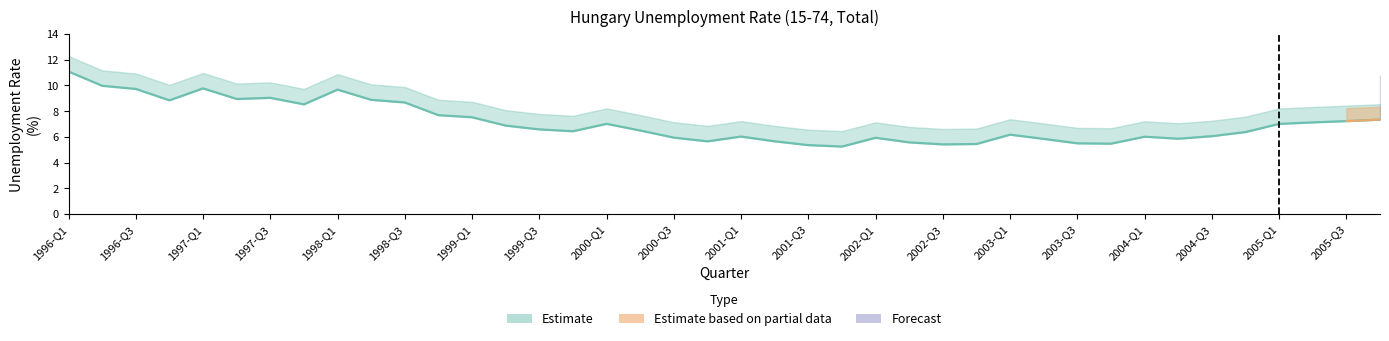

The value of Forecast at 1996-Q2 is 2.5. True or false?

False